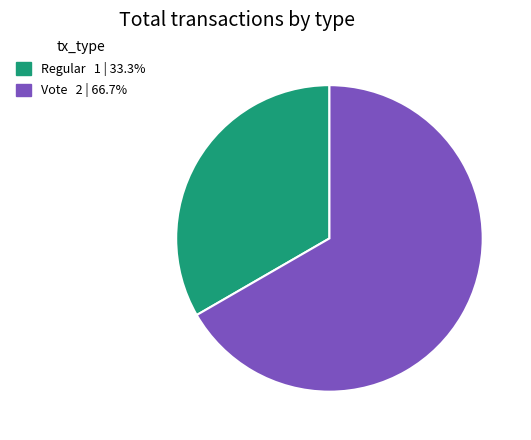

Which slice is the largest?

Vote